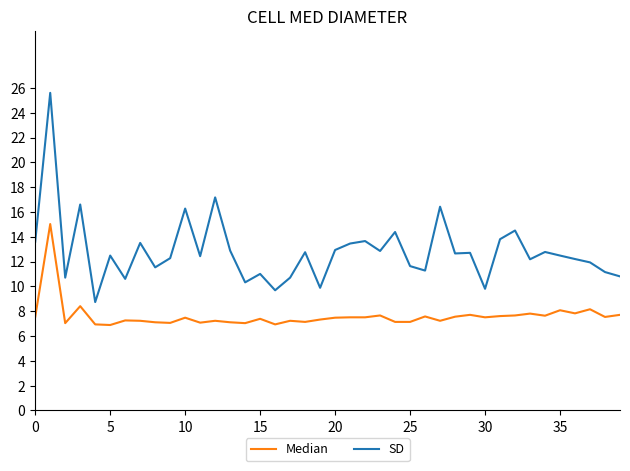

What is the difference between the maximum and second lowest values in the SD series?

15.9